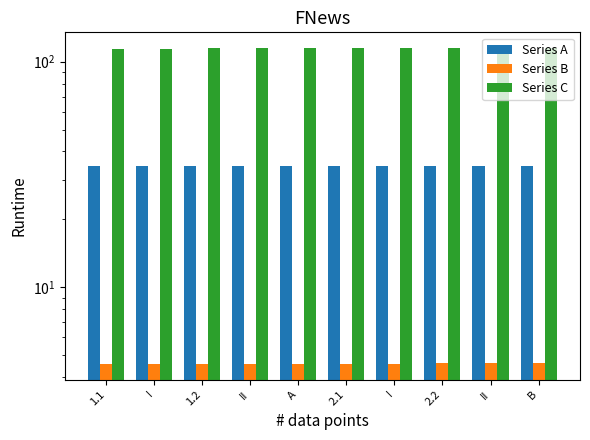

True or false: Series B has a value of 1.7 at A.

False